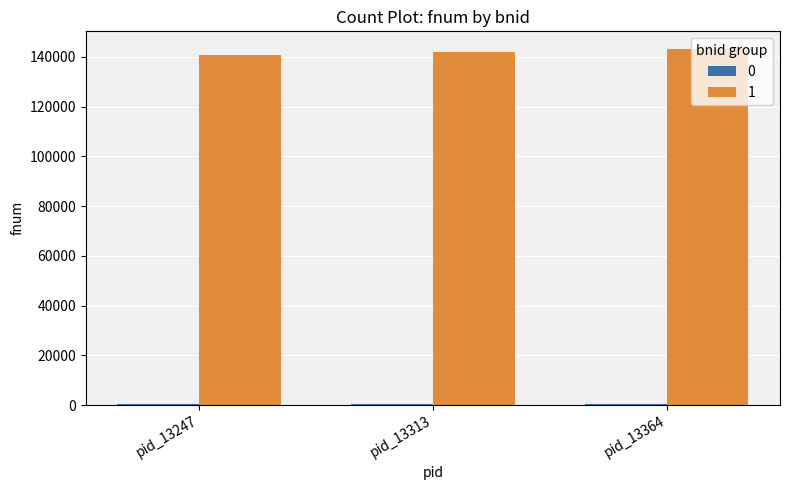

What is the greatest value displayed?

143139